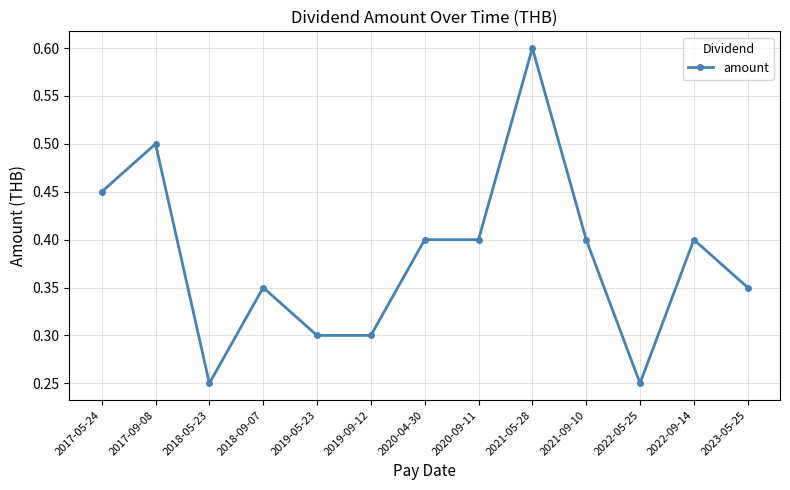

What is the label of the 1st point from the left?

2017-05-24